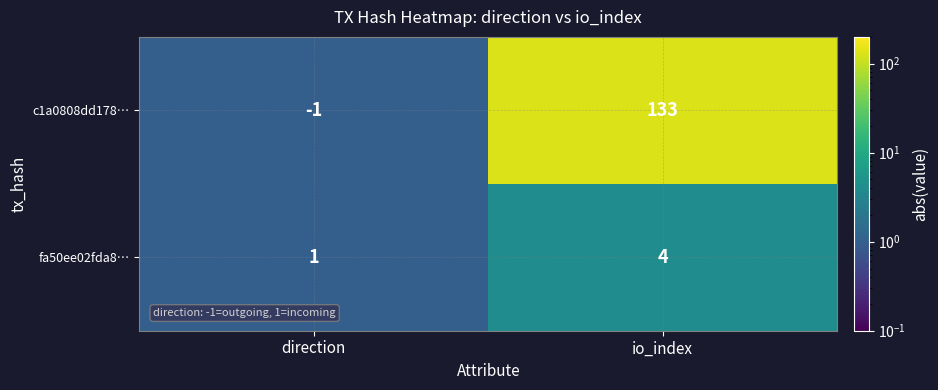

At which category does the chart reach its peak across all series?

io_index